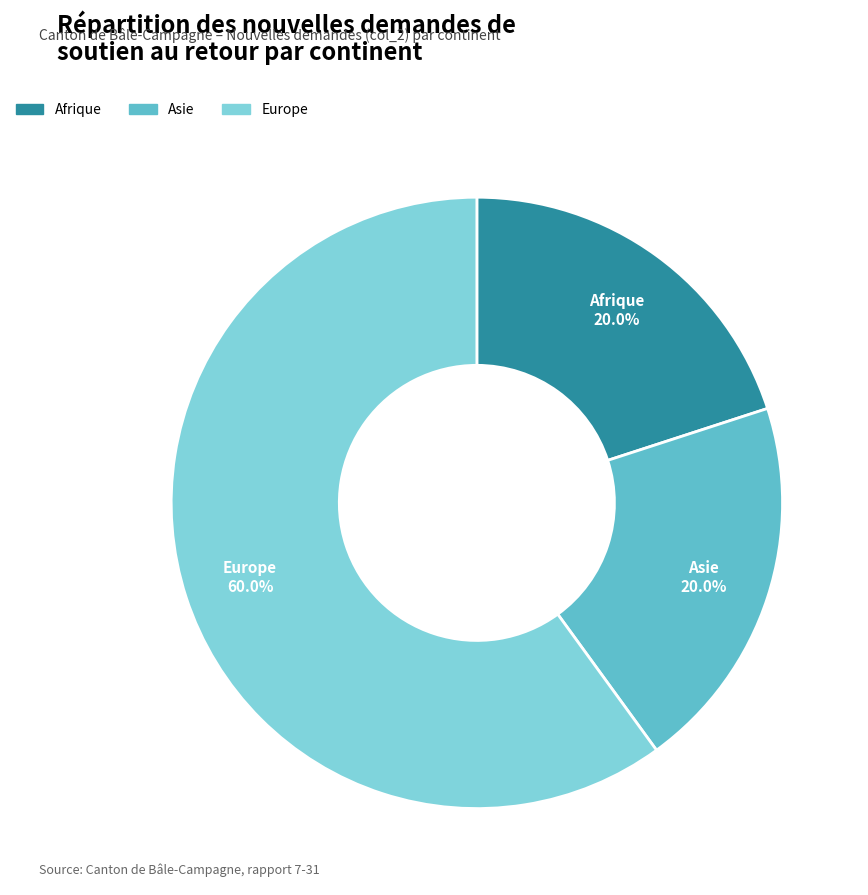

Which slice is the largest?

Europe